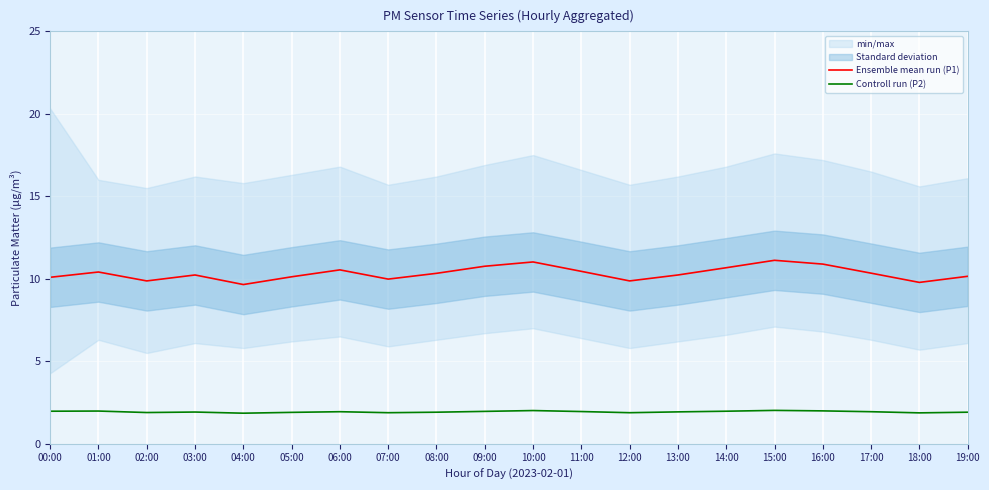

Reading right to left, what are all the values shown in this chart?

Ensemble mean run (P1): 19:00=10.2	18:00=9.8	17:00=10.3	16:00=10.9	15:00=11.1	14:00=10.7	13:00=10.2	12:00=9.9	11:00=10.4	10:00=11.0	09:00=10.8	08:00=10.3	07:00=10.0	06:00=10.5	05:00=10.1	04:00=9.7	03:00=10.2	02:00=9.9	01:00=10.4	00:00=10.1
Controll run (P2): 19:00=1.9	18:00=1.9	17:00=1.9	16:00=2.0	15:00=2.0	14:00=2.0	13:00=1.9	12:00=1.9	11:00=1.9	10:00=2.0	09:00=2.0	08:00=1.9	07:00=1.9	06:00=1.9	05:00=1.9	04:00=1.9	03:00=1.9	02:00=1.9	01:00=2.0	00:00=2.0